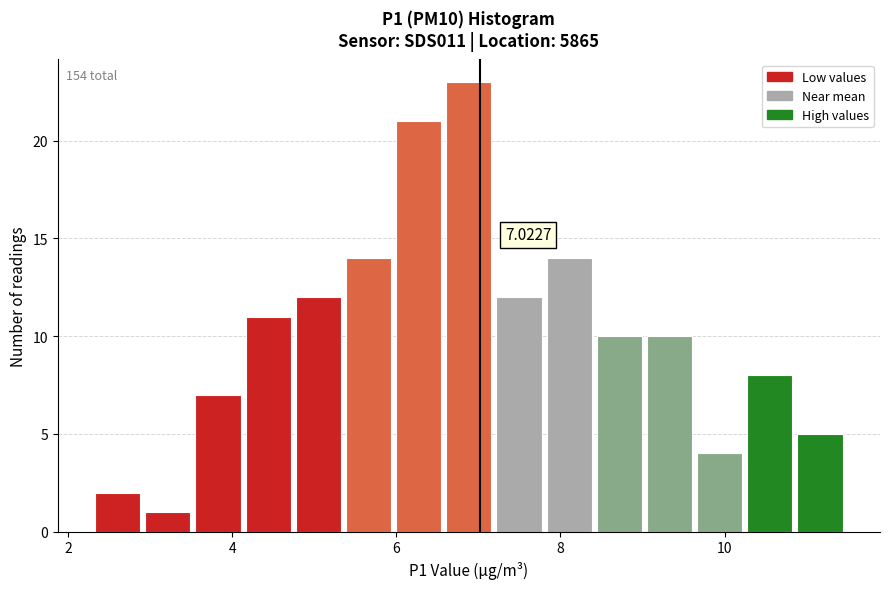

Around what value on the x-axis is the tallest bar? Give the approximate position of its centre, as read against the axis.

6.8